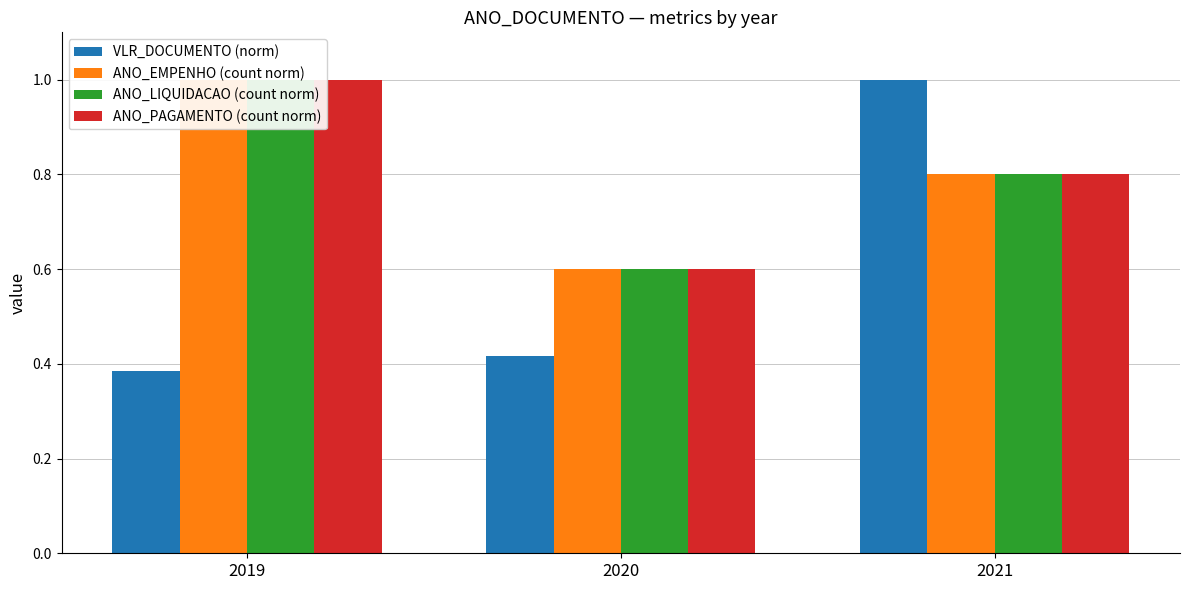

Reading right to left, transcribe all the data shown in this chart.

VLR_DOCUMENTO (norm): 1.0	0.4	0.4
ANO_EMPENHO (count norm): 0.8	0.6	1.0
ANO_LIQUIDACAO (count norm): 0.8	0.6	1.0
ANO_PAGAMENTO (count norm): 0.8	0.6	1.0